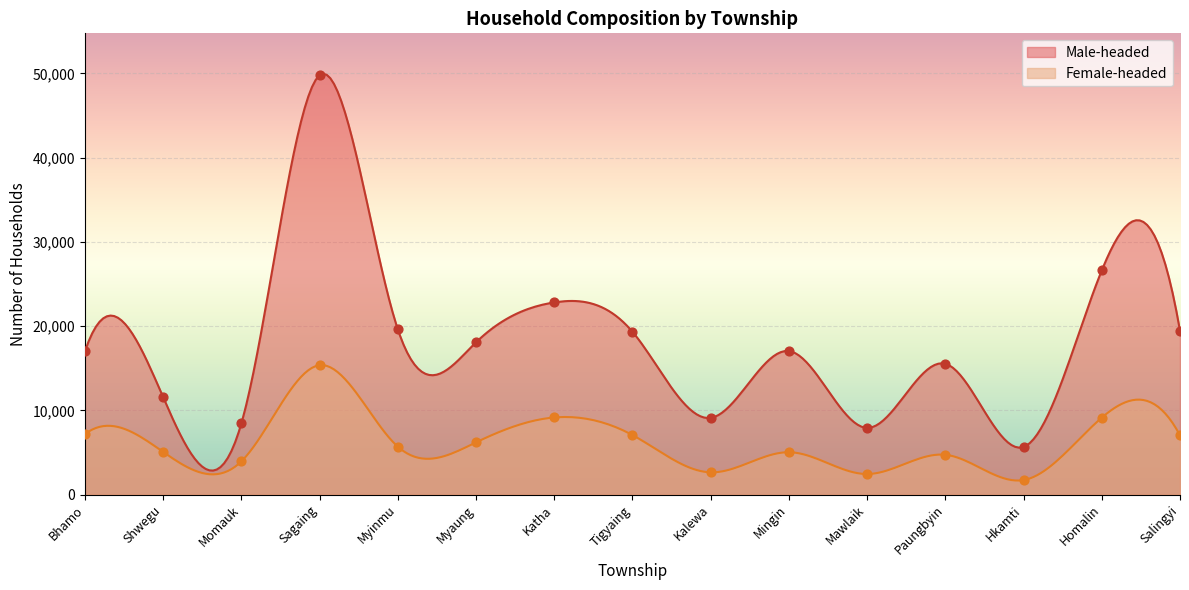

What are all the series names shown in the legend?

Male-headed, Female-headed